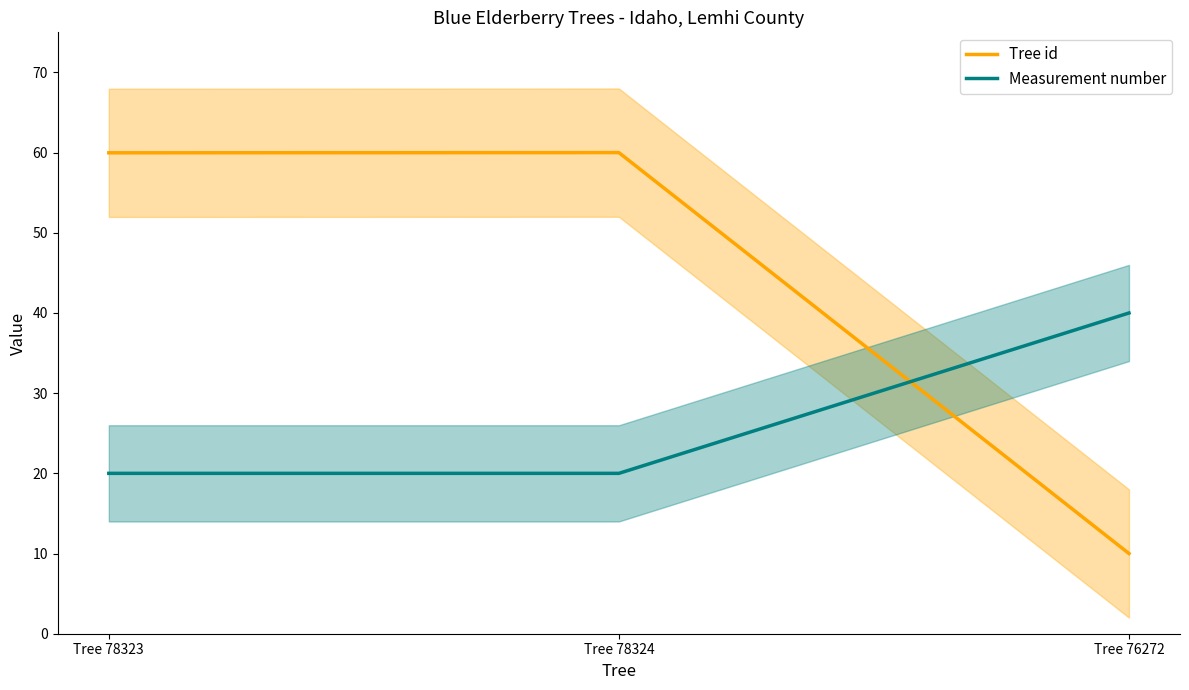

Reading left to right, transcribe all the data shown in this chart.

Tree id: 60.0	60.0	10.0
Measurement number: 20.0	20.0	40.0